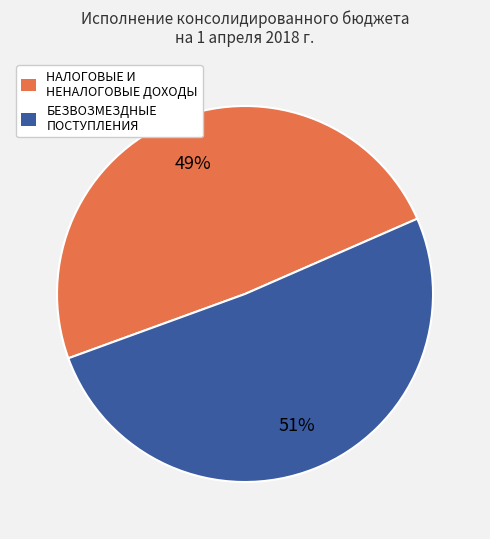

Is it true that НАЛОГОВЫЕ И НЕНАЛОГОВЫЕ ДОХОДЫ is 49% of the pie?

True